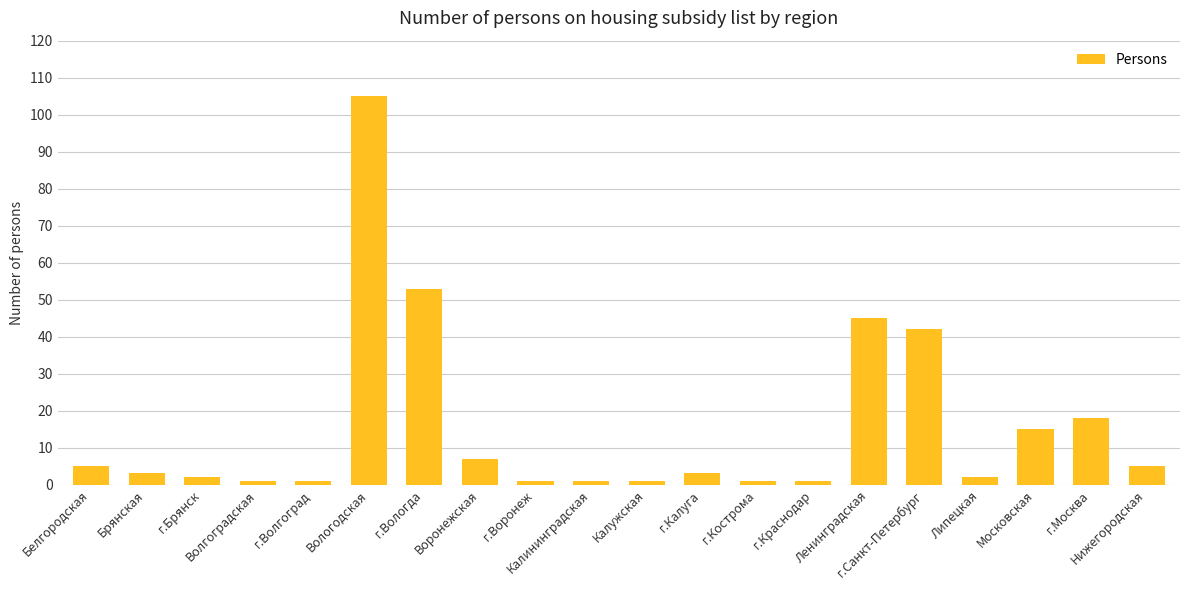

What is the average value?

16